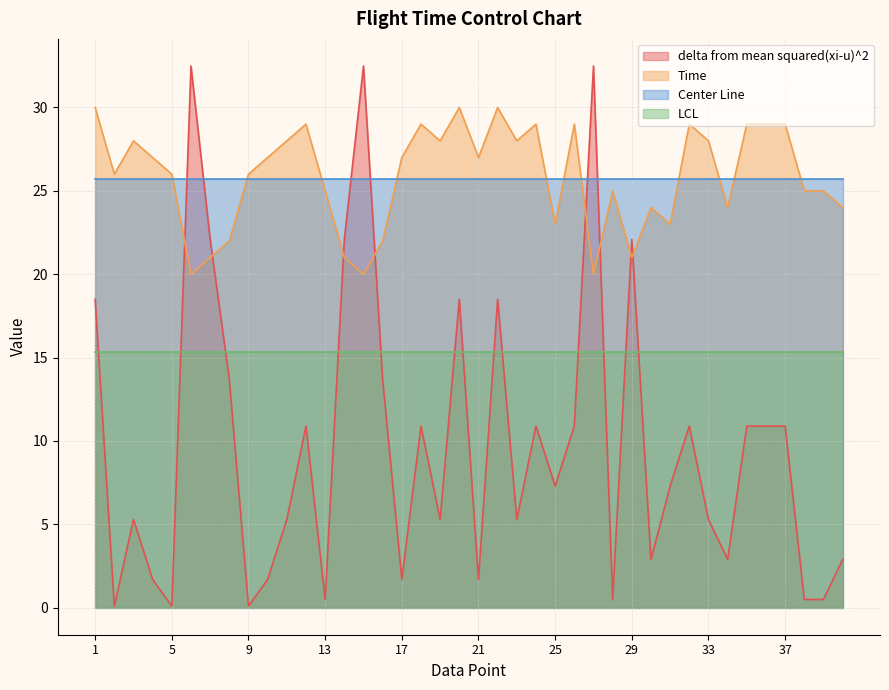

What are all the series names shown in the legend?

delta from mean squared(xi-u)^2, Time, Center Line, LCL